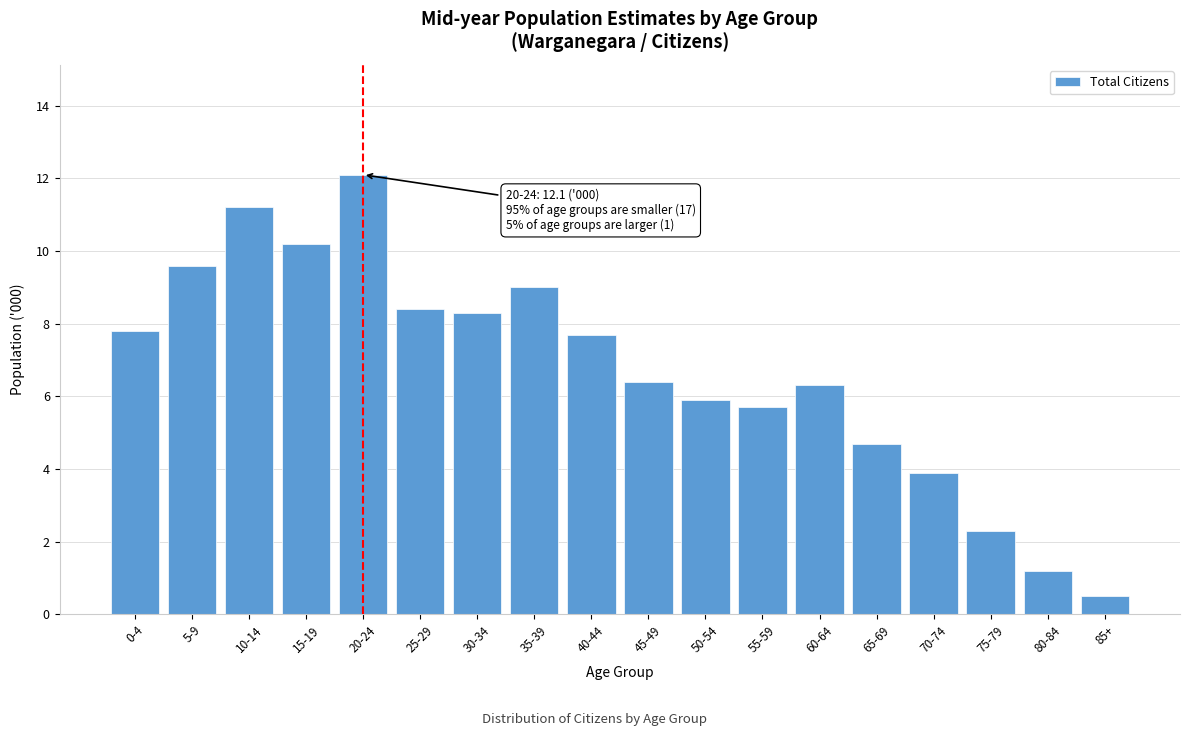

Reading left to right, transcribe all the data shown in this chart.

7.8	9.6	11.2	10.2	12.1	8.4	8.3	9.0	7.7	6.4	5.9	5.7	6.3	4.7	3.9	2.3	1.2	0.5